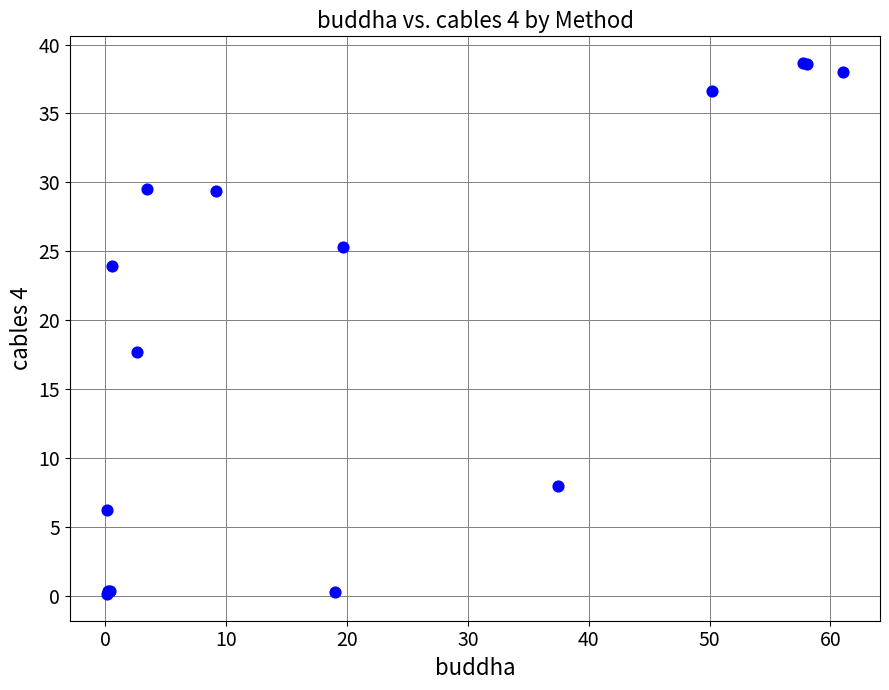

What Y value in the scatter plot is closest to 19?

17.7